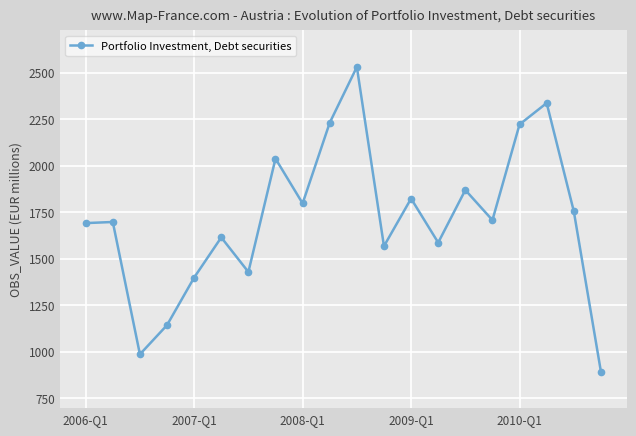

What is the average value?

1716